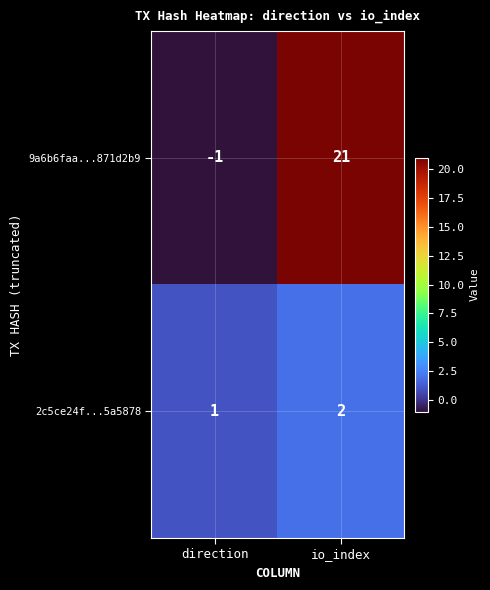

Which series has the largest range (max minus min)?

9a6b6faa...871d2b9